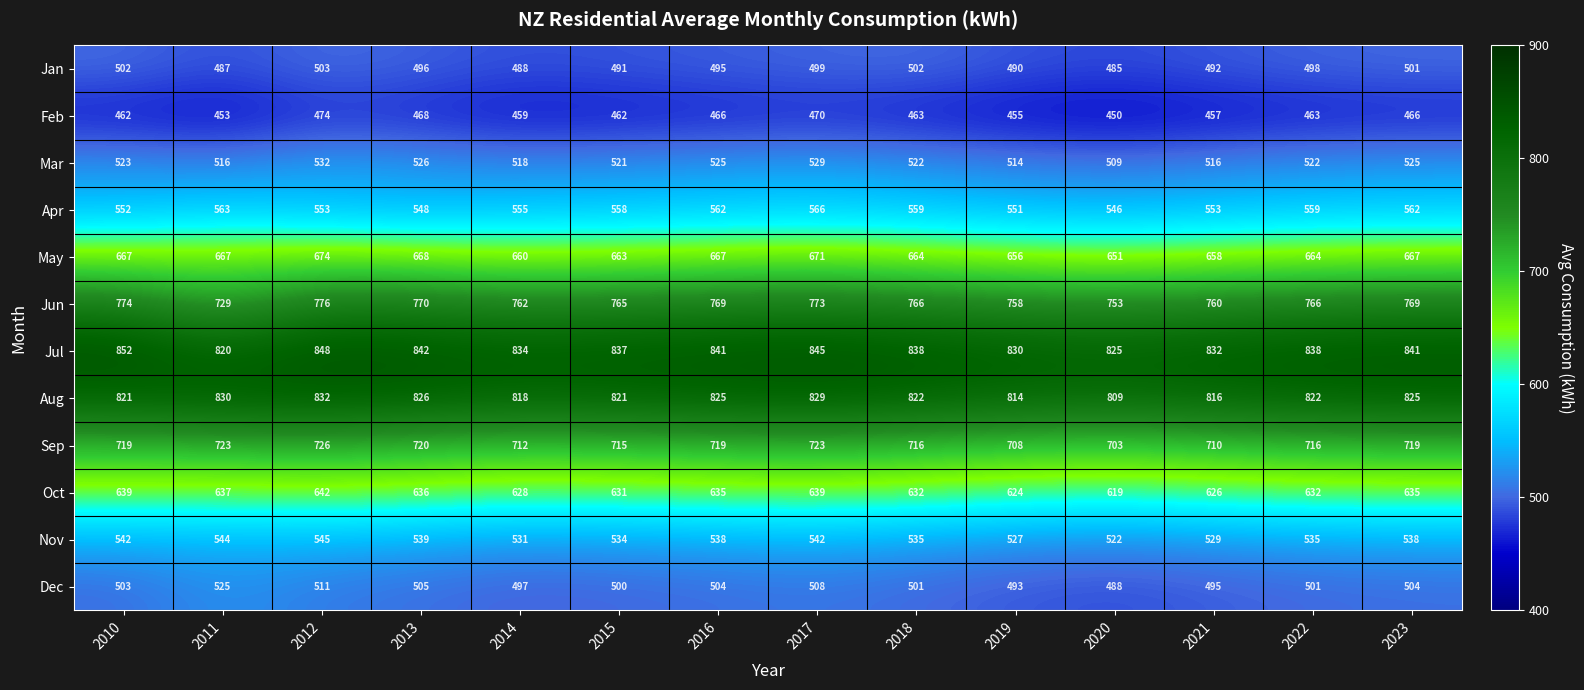

Count the number of categories in the chart.

14